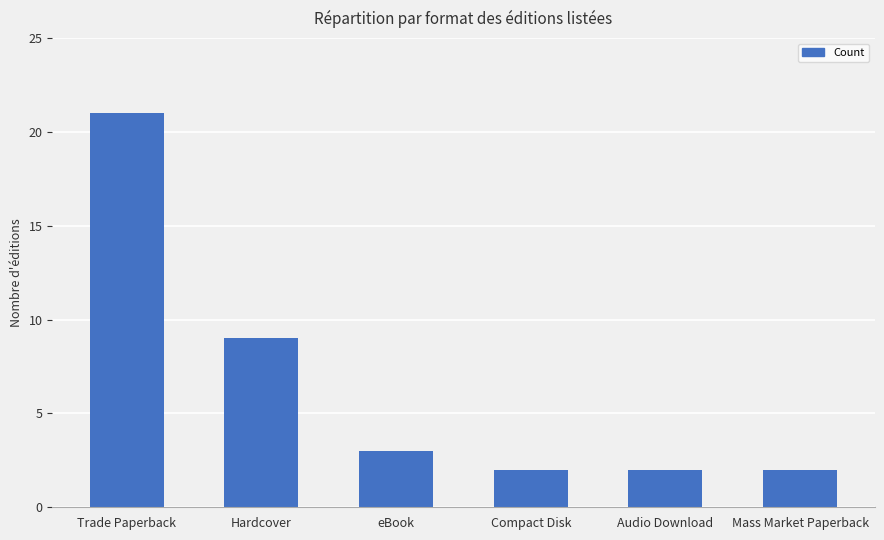

What is the label of the 3rd bar from the right?

Compact Disk